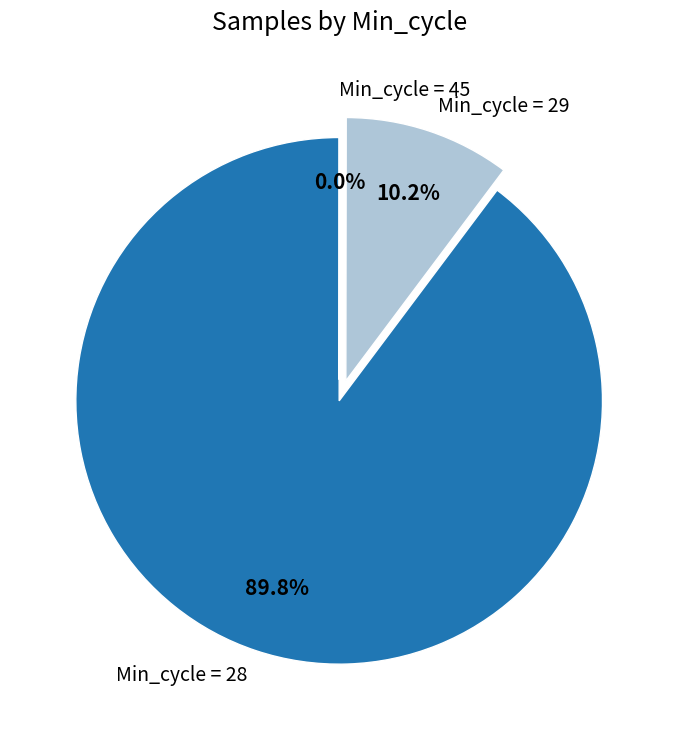

Which slice represents more than half of the pie?

Min_cycle = 28